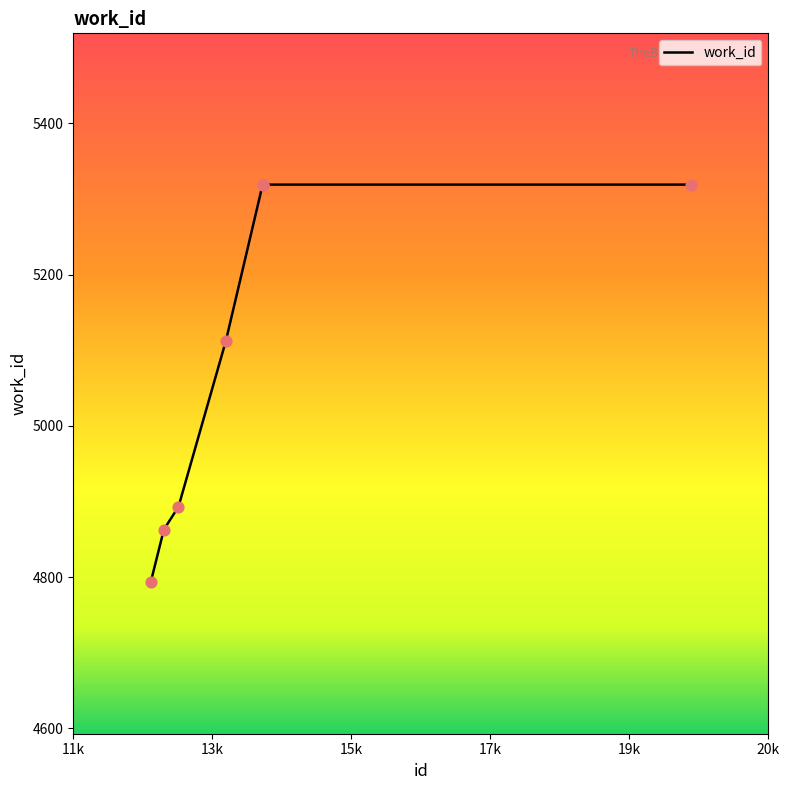

What is the average value?

5088